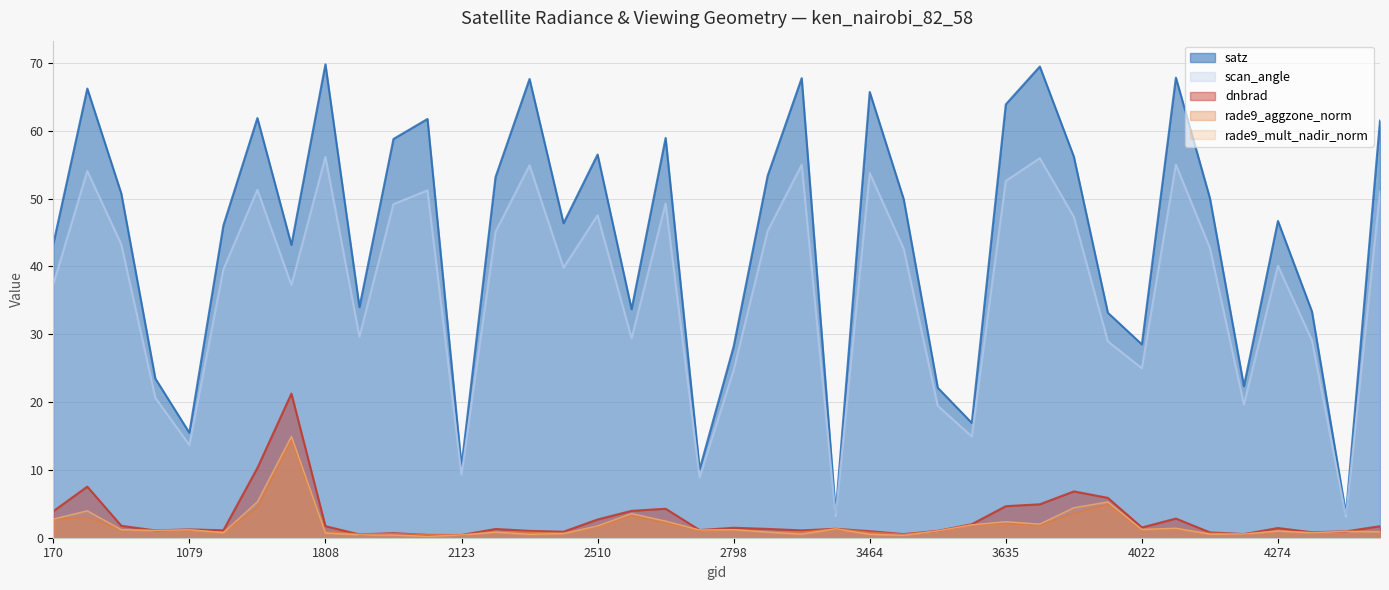

The satz series shows 23.0 at 3500. True or false?

False